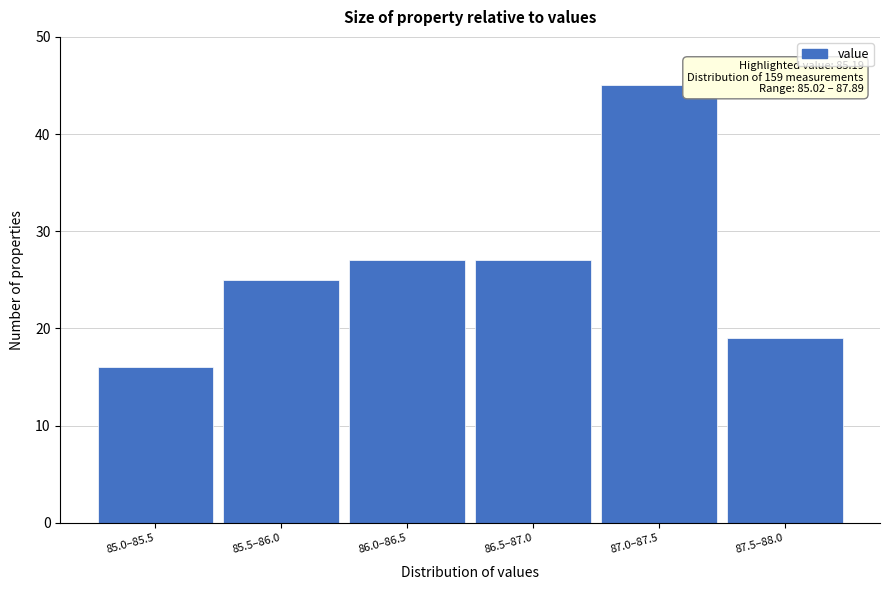

Reading left to right, transcribe all the data shown in this chart.

16	25	27	27	45	19